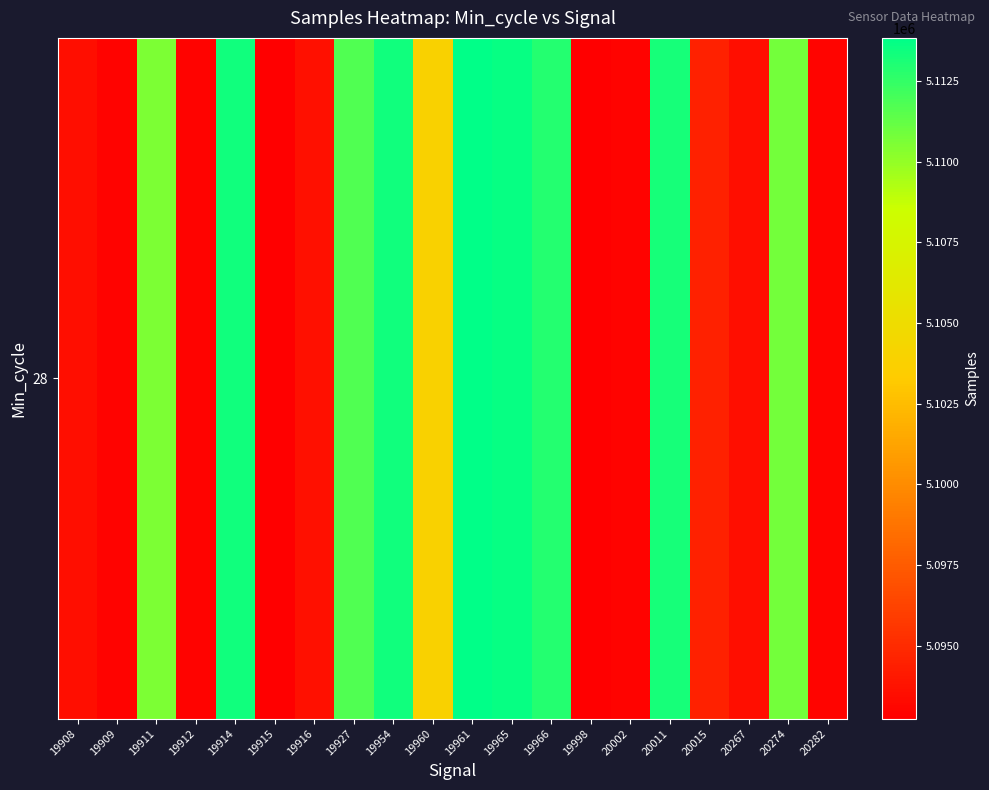

The chart shows a value of 5093646 at 19916. True or false?

True